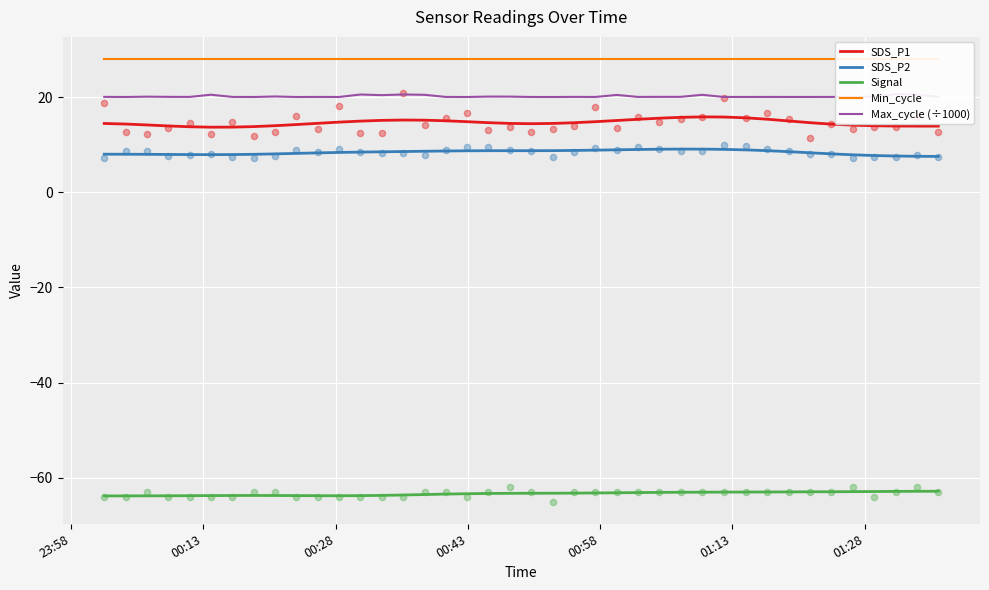

Which series contains the lowest Y value?

Signal